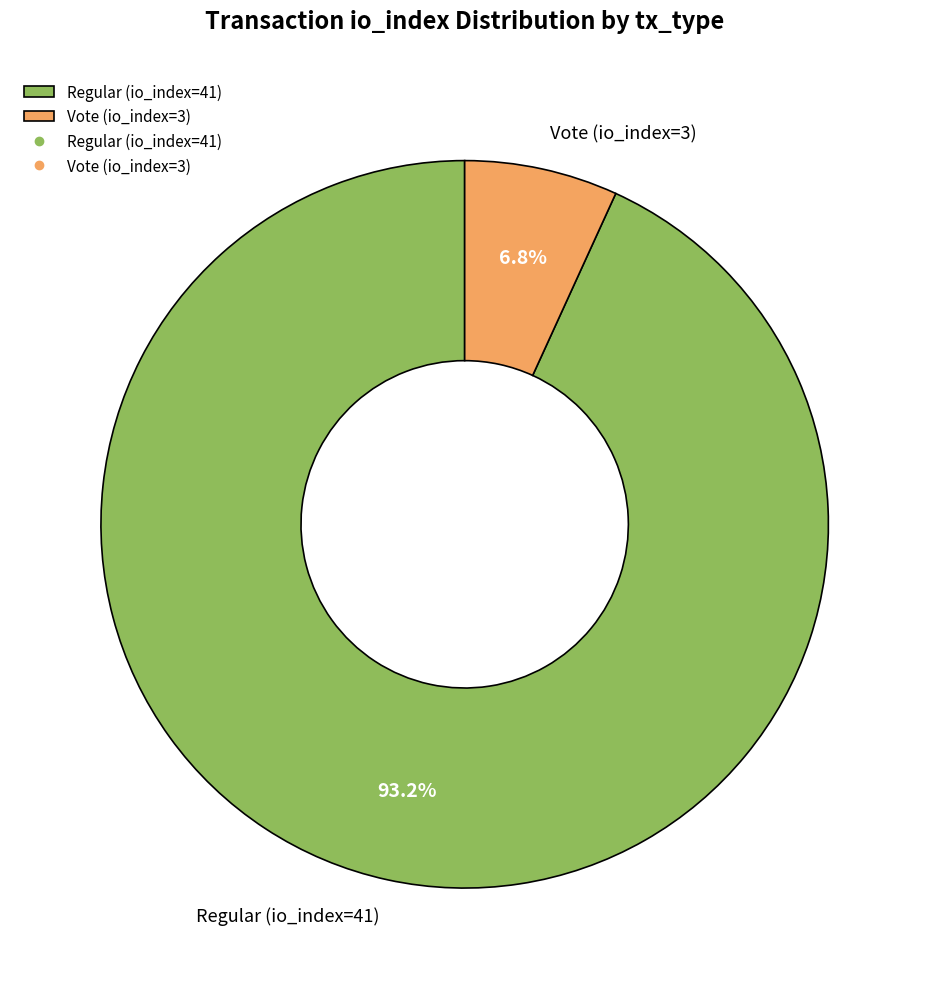

How many segments does this pie chart have?

2